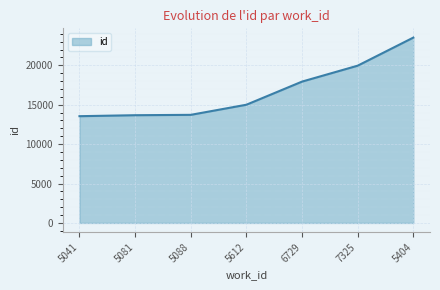

How many lines are shown in the chart?

1